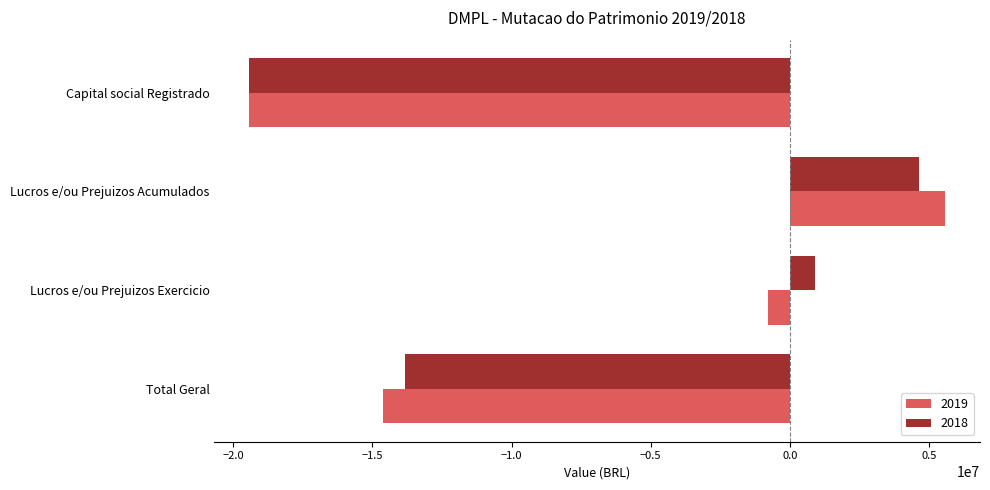

Which category has the lowest value in the 2018 series?

Capital social Registrado